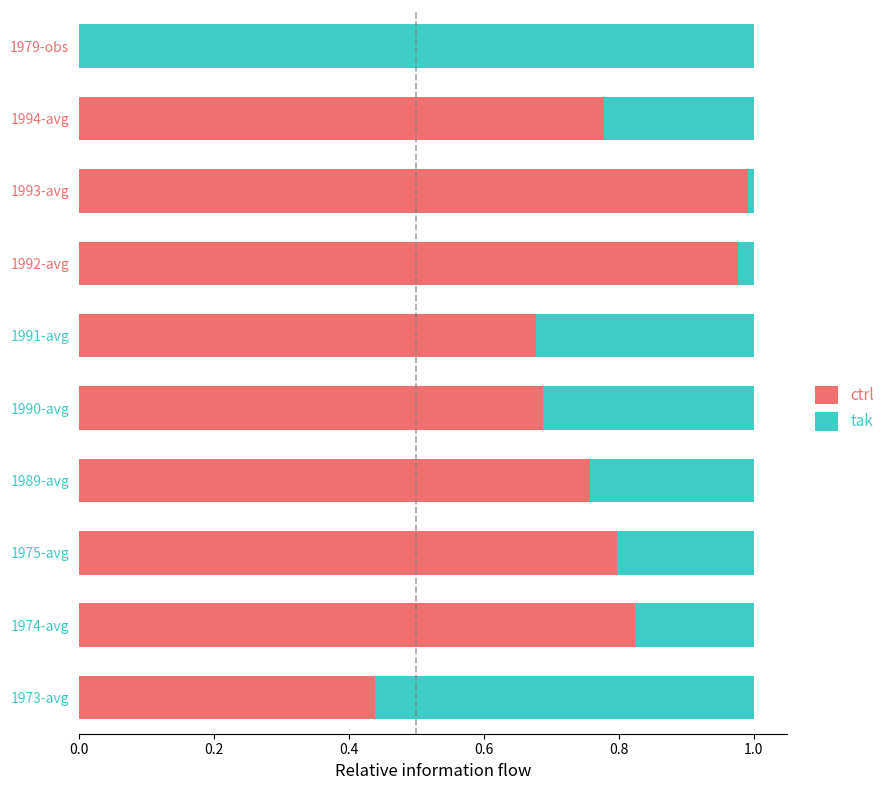

What is the sum of the ctrl values at 1992-avg and 1975-avg?

1.8